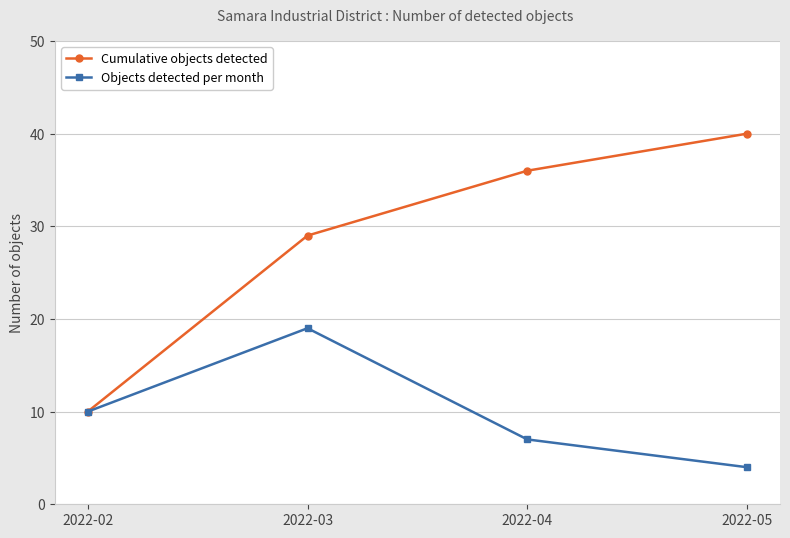

The value of Cumulative objects detected at 2022-03 is 29. True or false?

True